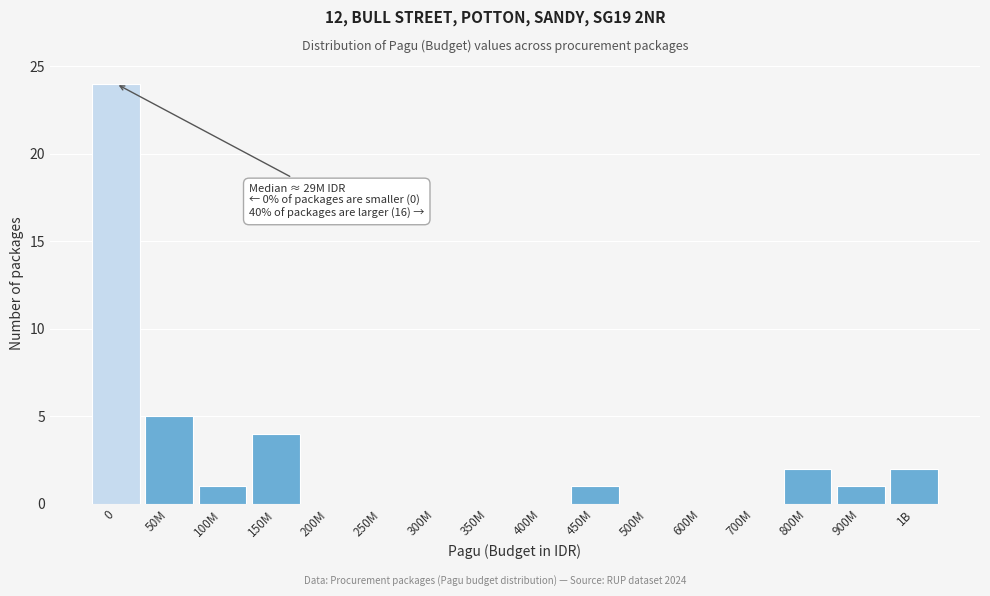

Reading left to right, what are all the values shown in this chart?

0=24	50M=5	100M=1	150M=4	200M=0	250M=0	300M=0	350M=0	400M=0	450M=1	500M=0	600M=0	700M=0	800M=2	900M=1	1B=2